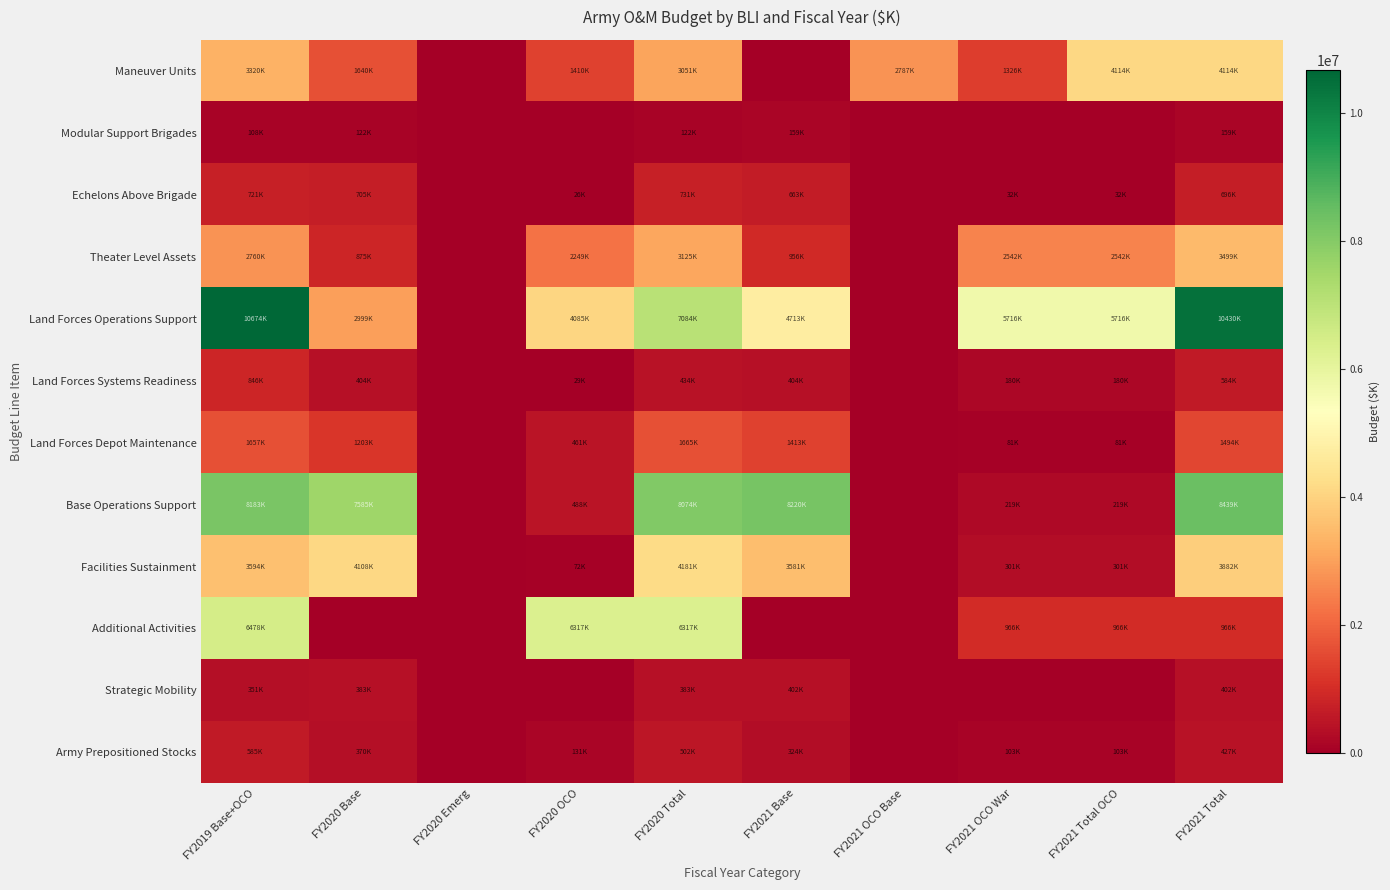

At which category is the sum across all series the highest?

FY2019 Base+OCO